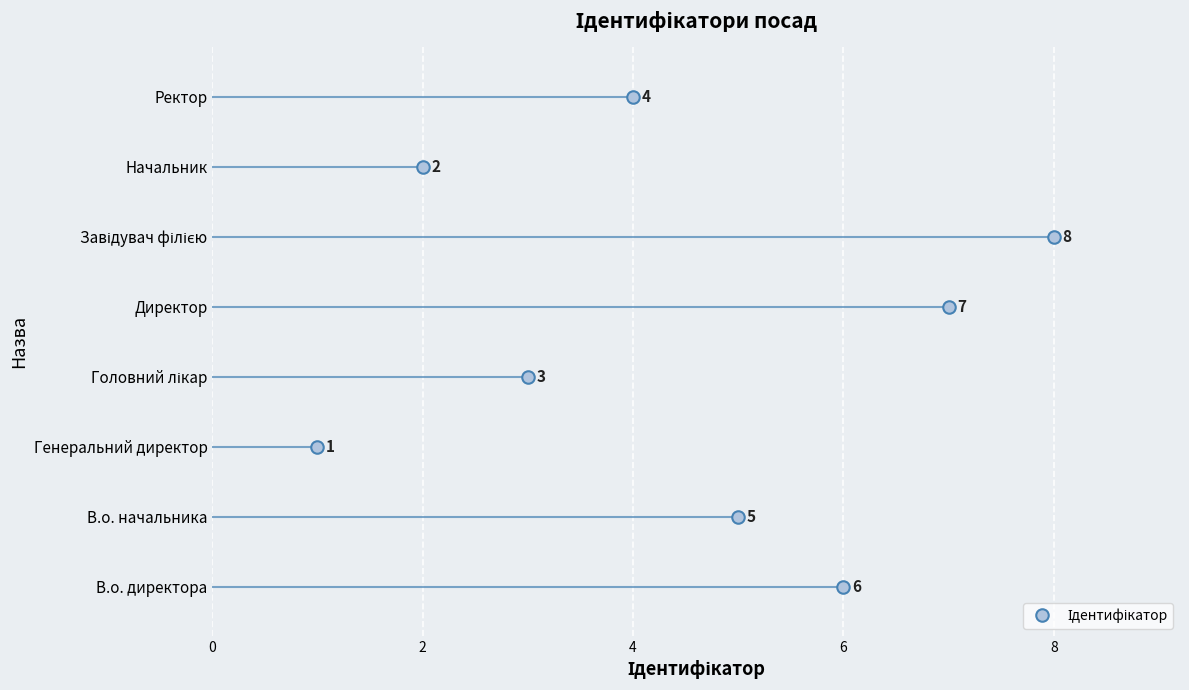

Rank the categories by value from lowest to highest.

Генеральний директор, Начальник, Головний лікар, Ректор, В.о. начальника, В.о. директора, Директор, Завідувач філією